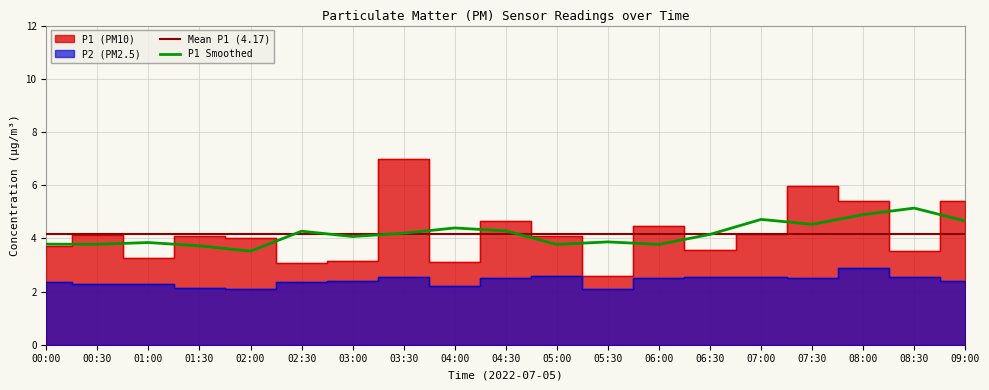

Between 07:00 and 02:00, which is larger?

07:00